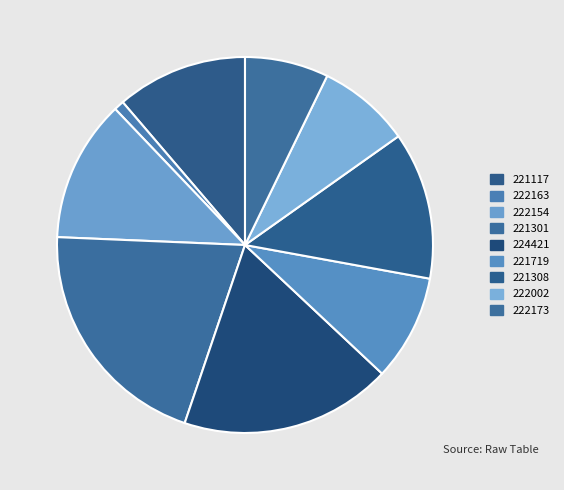

Which category has the biggest portion of the pie?

221301